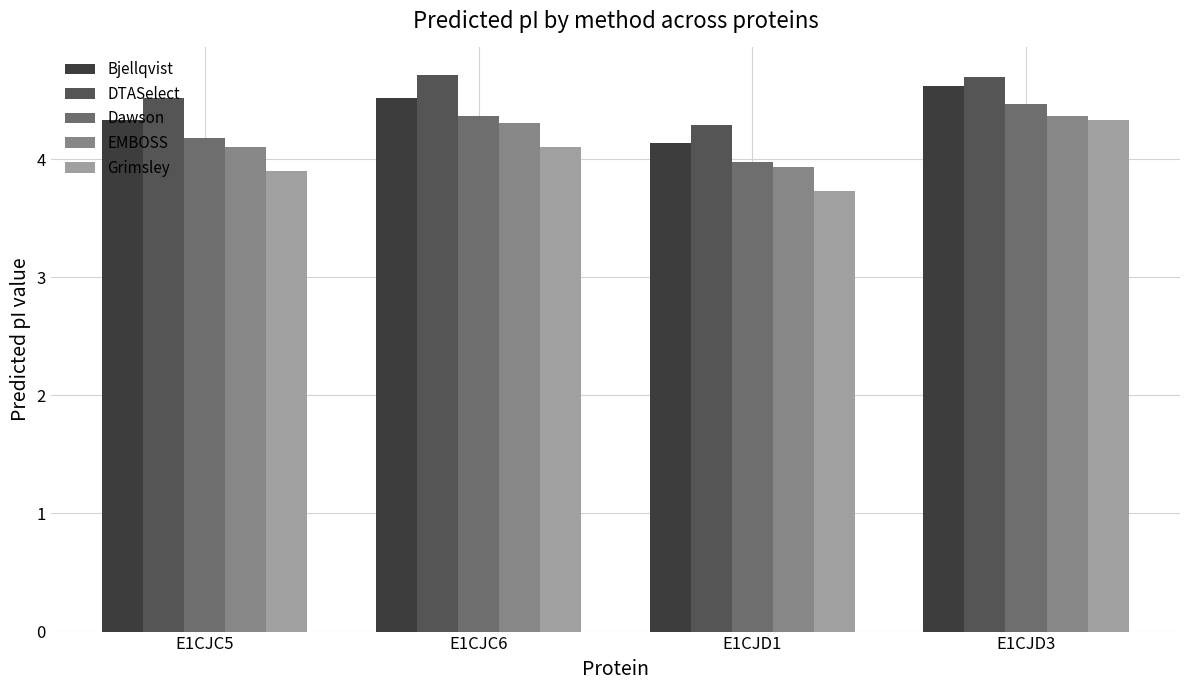

Rank the categories by Bjellqvist value from lowest to highest.

E1CJD1, E1CJC5, E1CJC6, E1CJD3